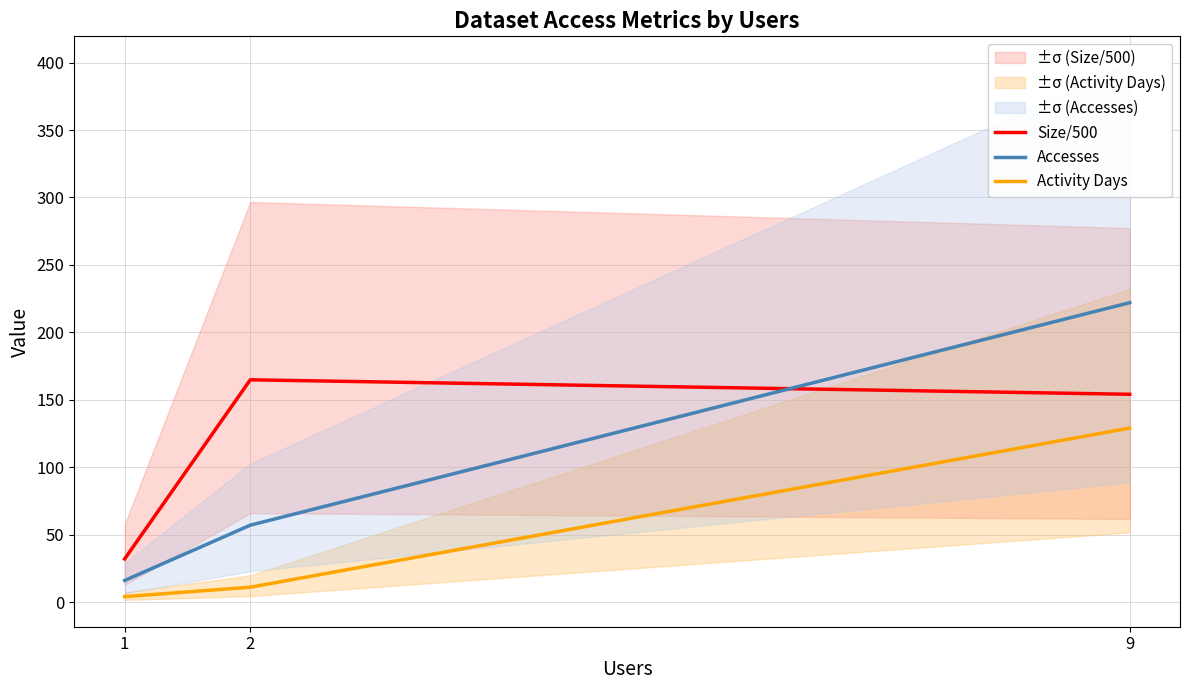

What are all the series names shown in the legend?

Size/500, Accesses, Activity Days